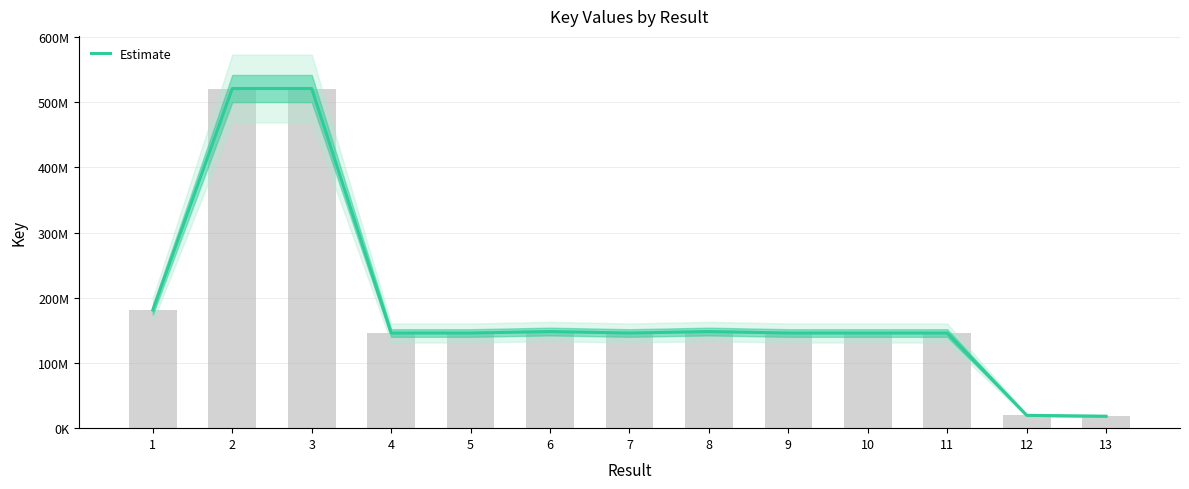

Reading left to right, extract all data points from this chart.

1=181422795	2=521099453	3=521099466	4=145964238	5=145963572	6=148253597	7=145963748	8=148253827	9=145964660	10=145964553	11=145965290	12=19726781	13=18325379